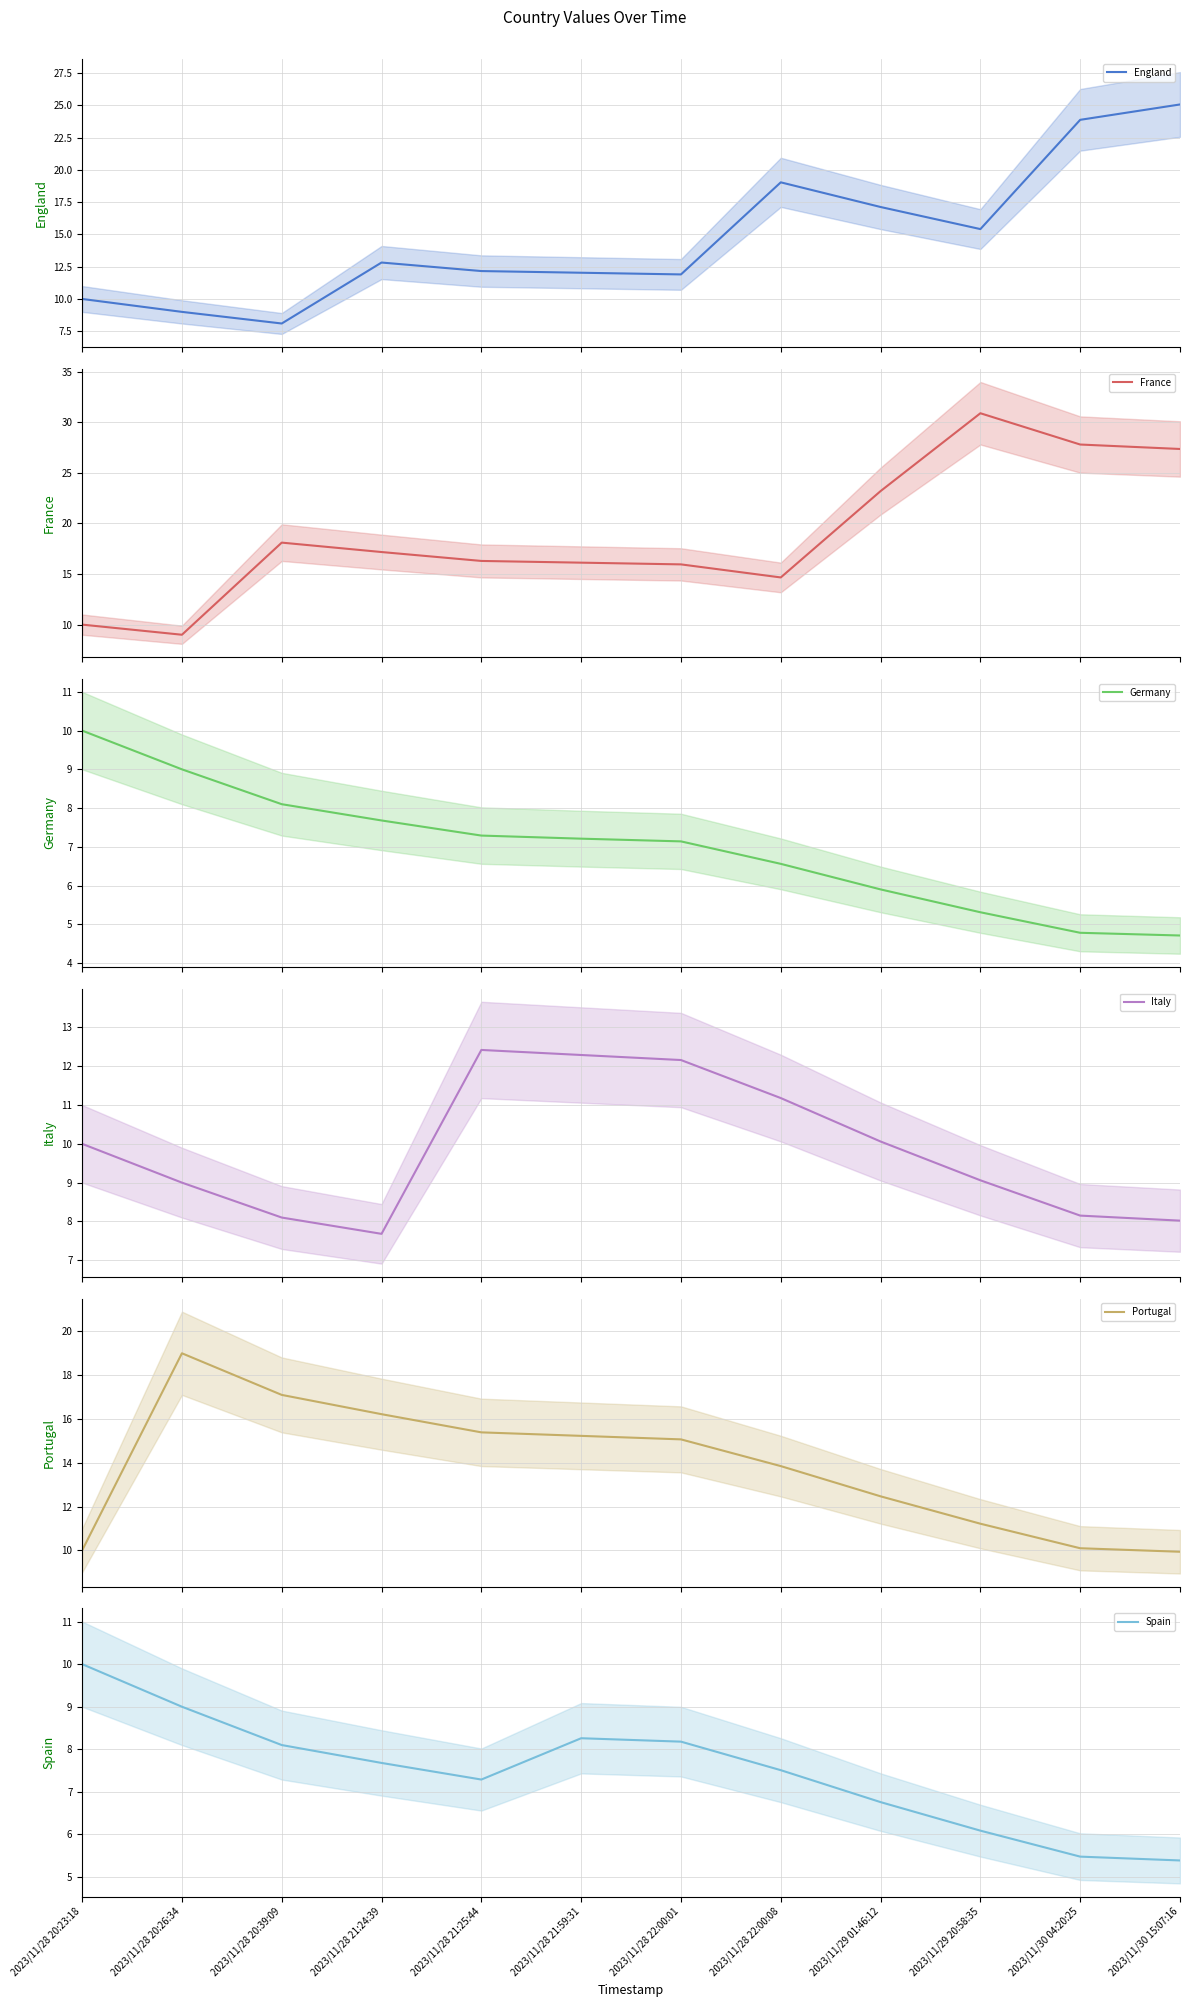

Between 2023/11/29 20:58:35 and 2023/11/30 15:07:16, which series saw the biggest shift?

England